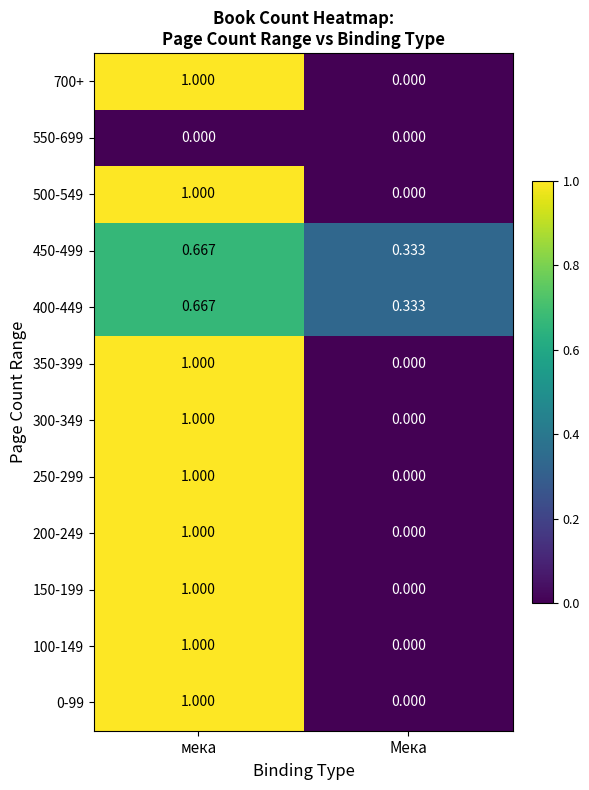

At which category is the sum across all series the highest?

мека